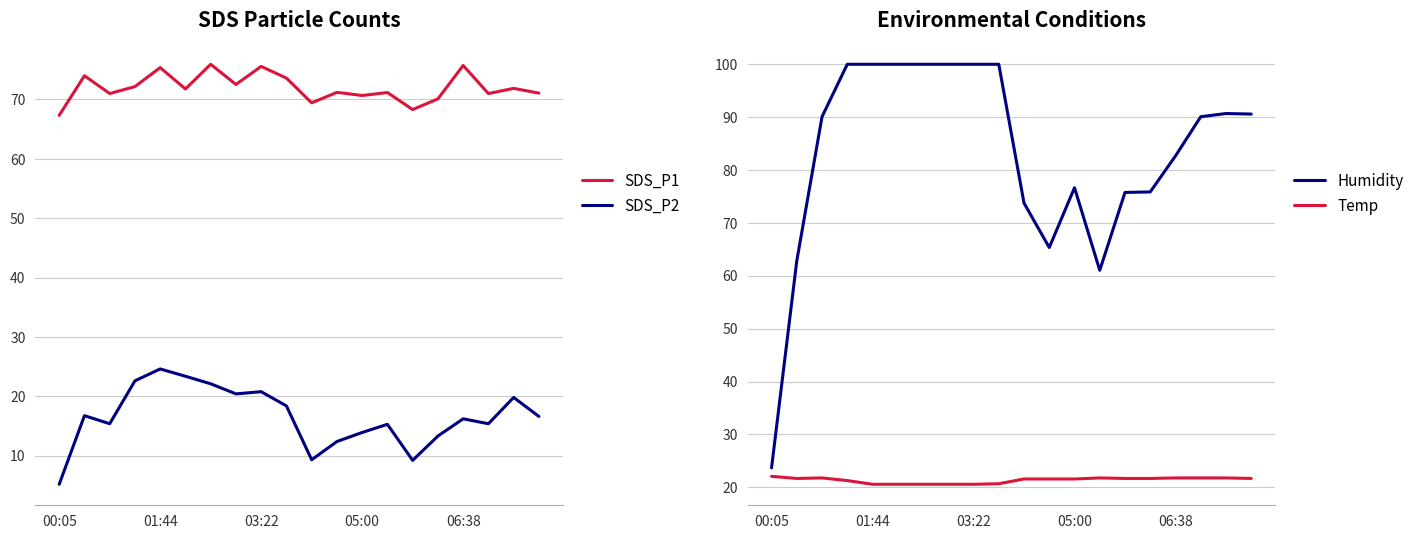

The value of SDS_P1 at 10 is 69.4. True or false?

True